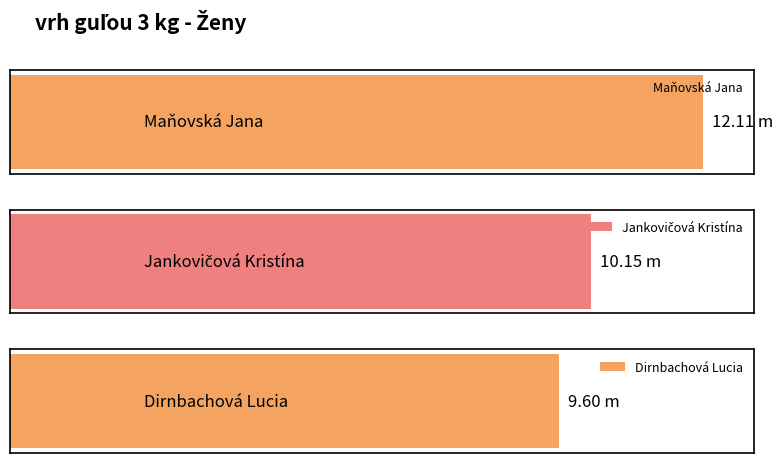

At which label is the value closest to 10?

Jankovičová Kristína